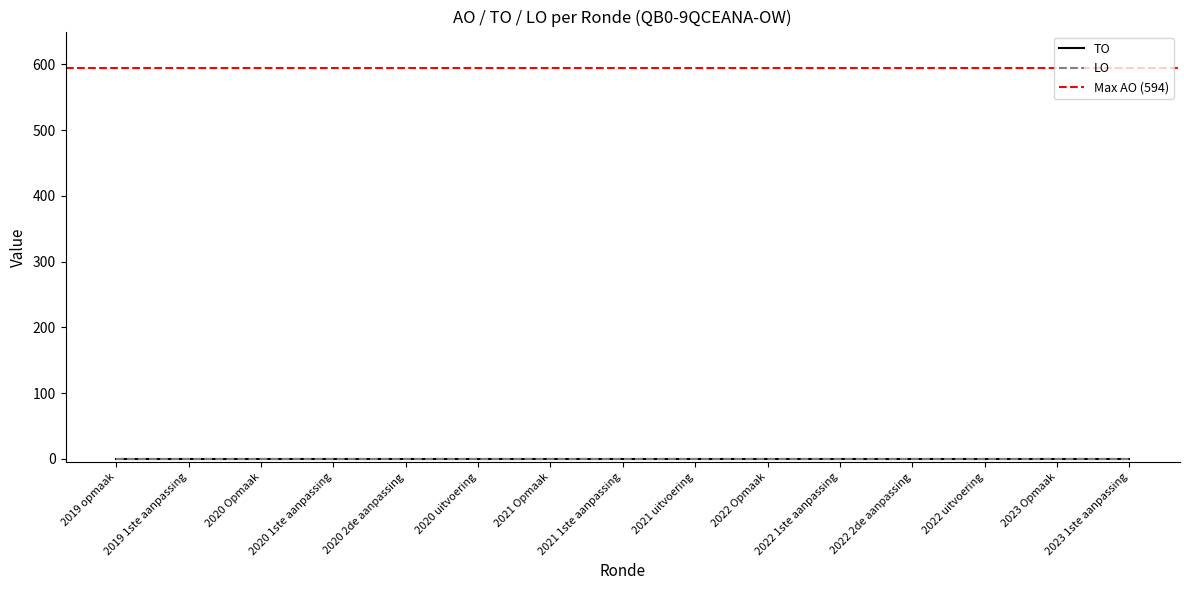

What position from the right is 2022 1ste aanpassing?

5